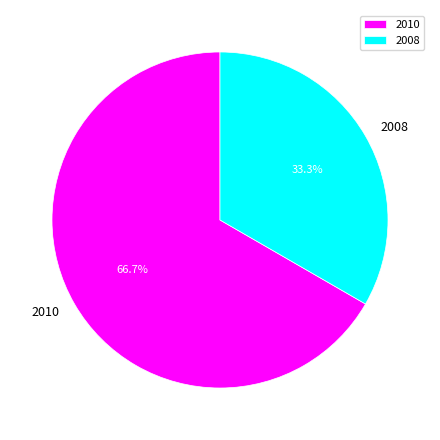

Which has a higher value, 2008 or 2010?

2010